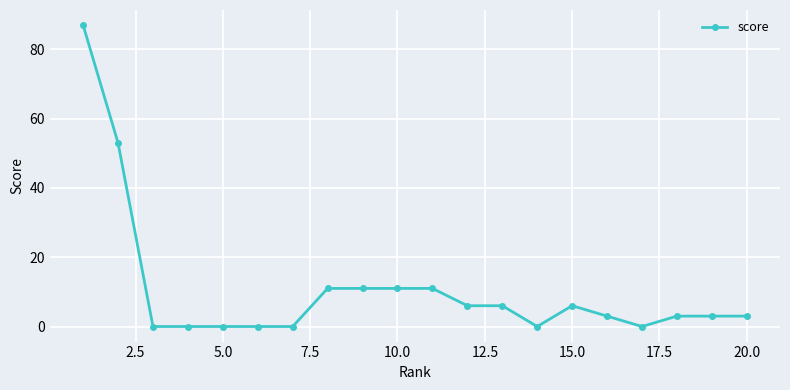

What is the difference between the maximum and second lowest values?

87